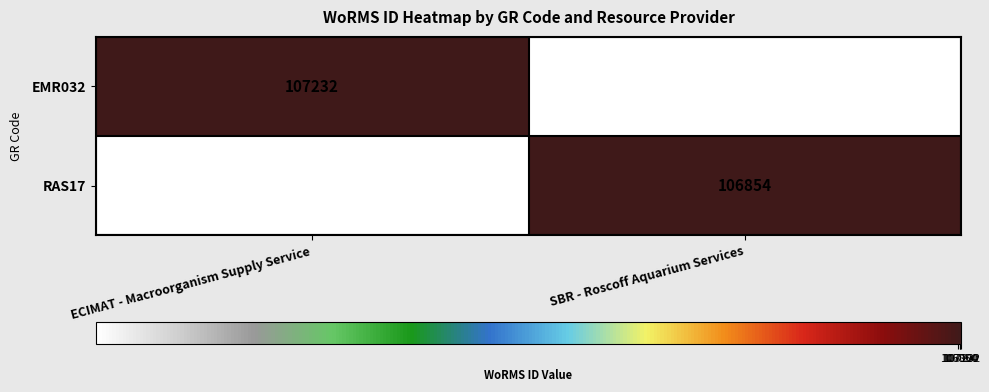

True or false: RAS17 has a value of 106854 at SBR - Roscoff Aquarium Services.

True